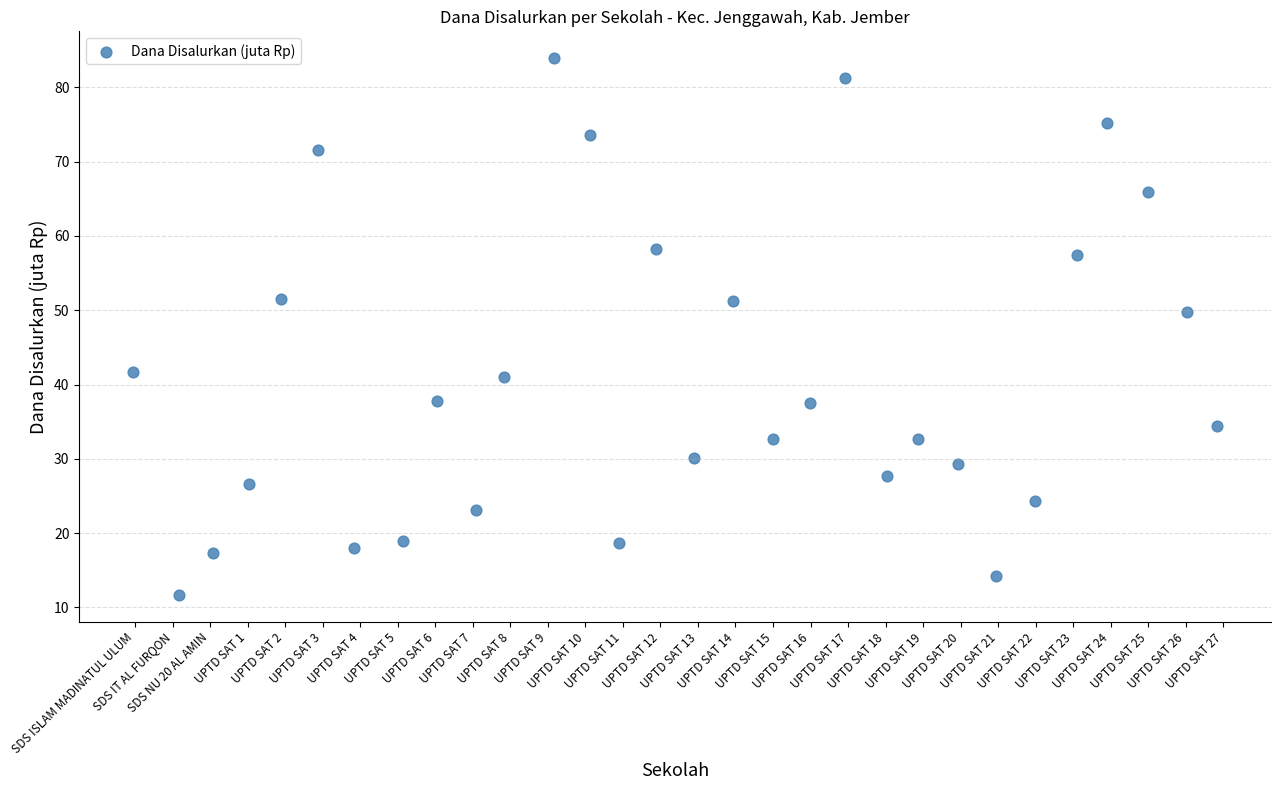

What Y value in the scatter plot is closest to 47?

49.7